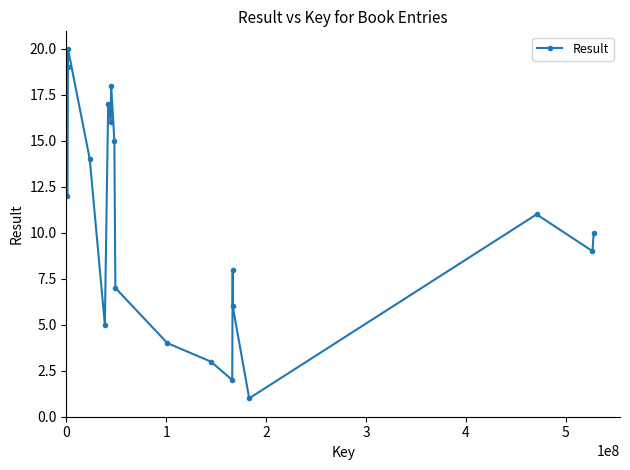

What is the greatest value displayed?

20